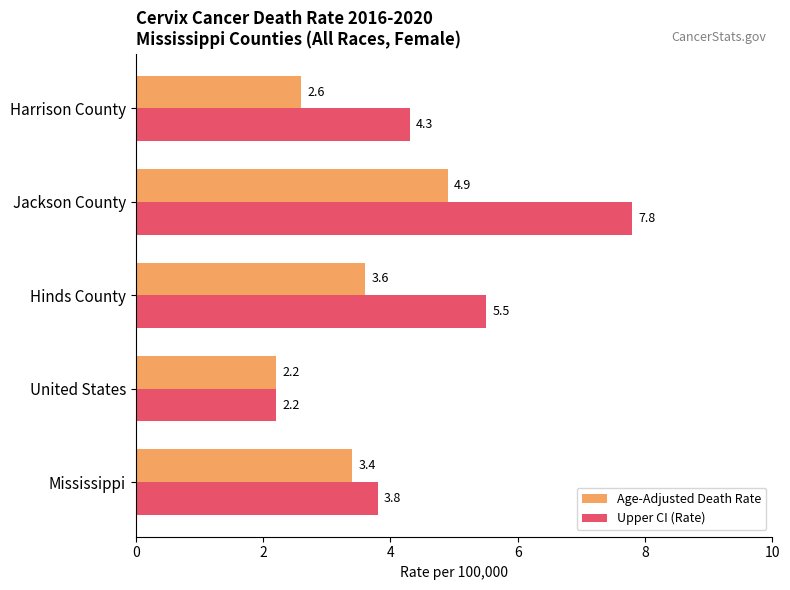

What is the difference between the maximum and minimum values in the Age-Adjusted Death Rate series?

2.7